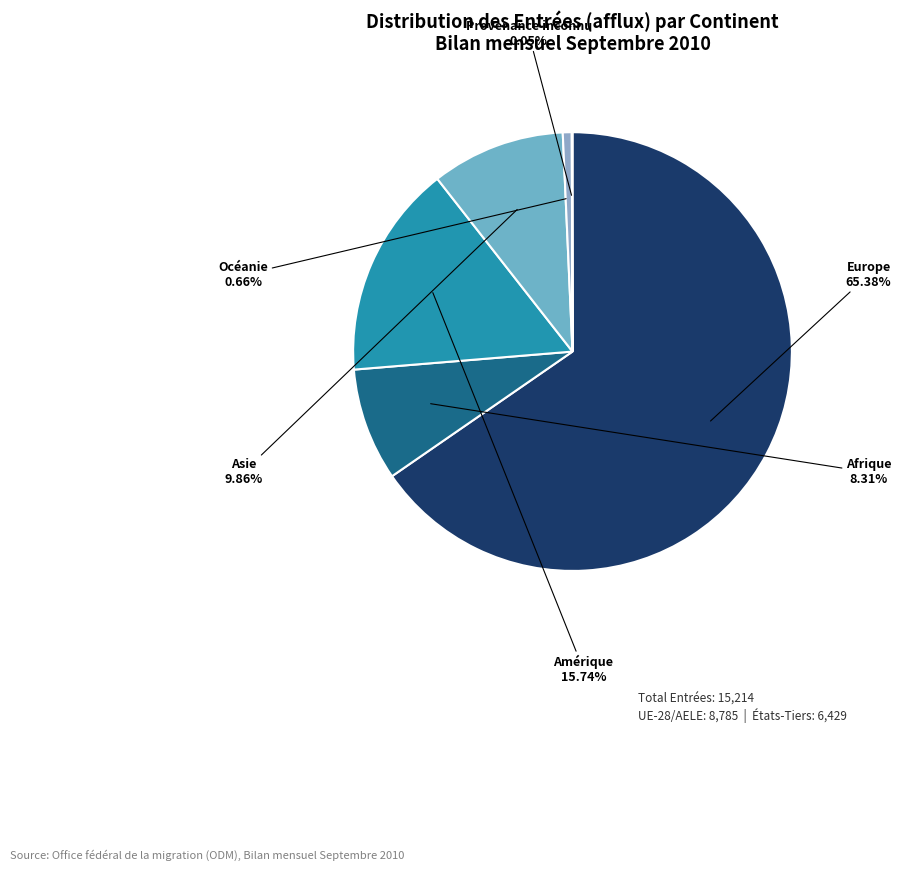

To the nearest percent, what is the average slice percentage?

17%